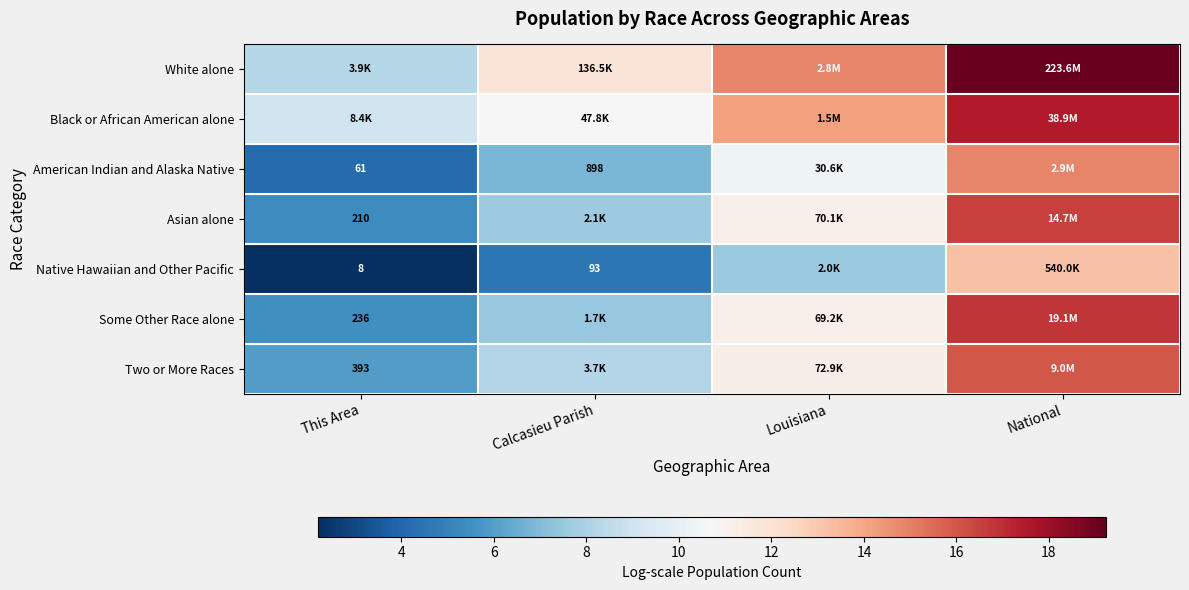

Between This Area and Calcasieu Parish, which is larger?

Calcasieu Parish